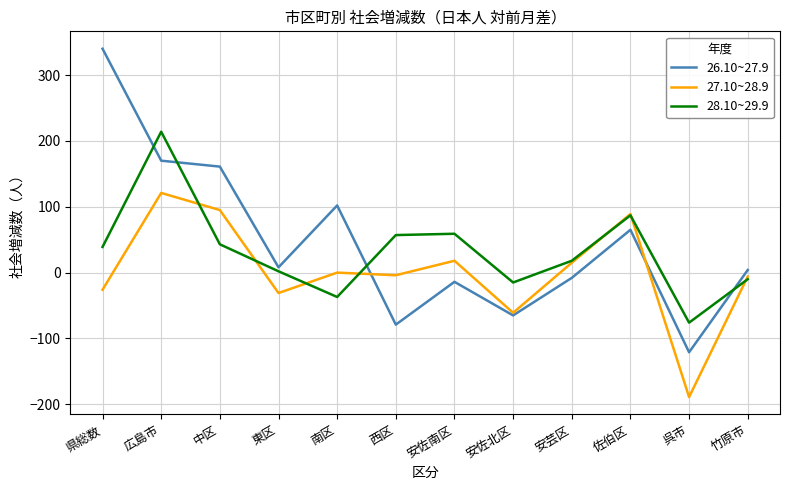

How many lines are shown in the chart?

3